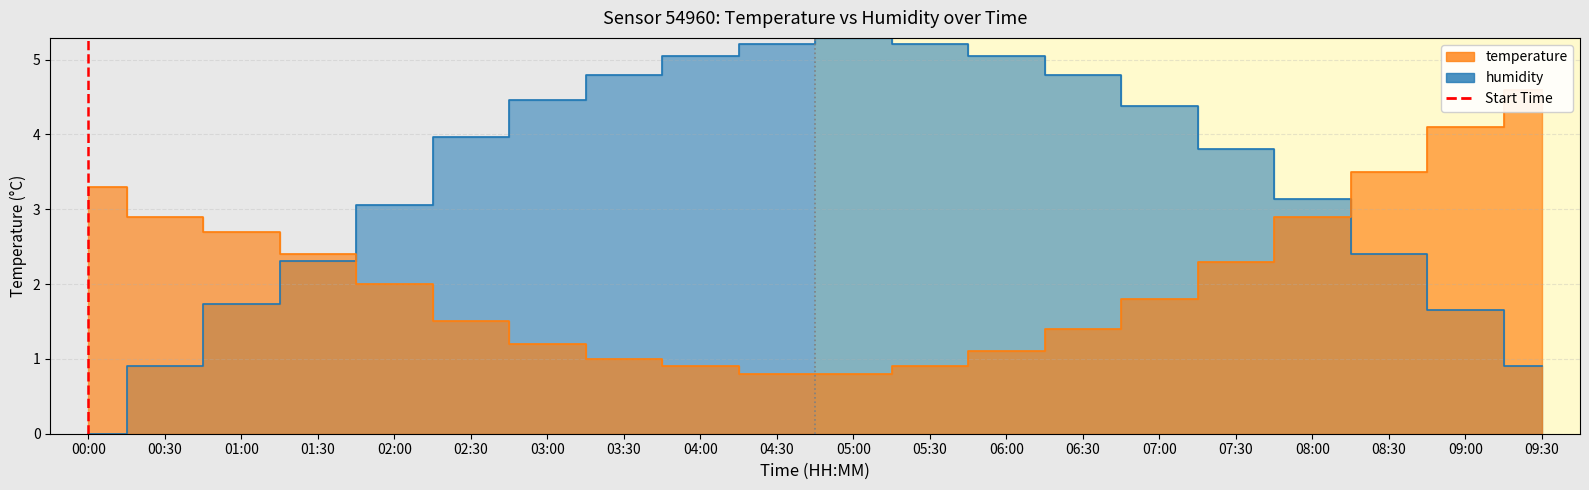

Reading left to right, transcribe all the data shown in this chart.

temperature: 00:00=3.3	00:30=2.9	01:00=2.7	01:30=2.4	02:00=2.0	02:30=1.5	03:00=1.2	03:30=1.0	04:00=0.9	04:30=0.8	05:00=0.8	05:30=0.9	06:00=1.1	06:30=1.4	07:00=1.8	07:30=2.3	08:00=2.9	08:30=3.5	09:00=4.1	09:30=4.6
humidity: 00:00=0.0	00:30=0.9	01:00=1.7	01:30=2.3	02:00=3.1	02:30=4.0	03:00=4.5	03:30=4.8	04:00=5.0	04:30=5.2	05:00=5.3	05:30=5.2	06:00=5.0	06:30=4.8	07:00=4.4	07:30=3.8	08:00=3.1	08:30=2.4	09:00=1.7	09:30=0.9